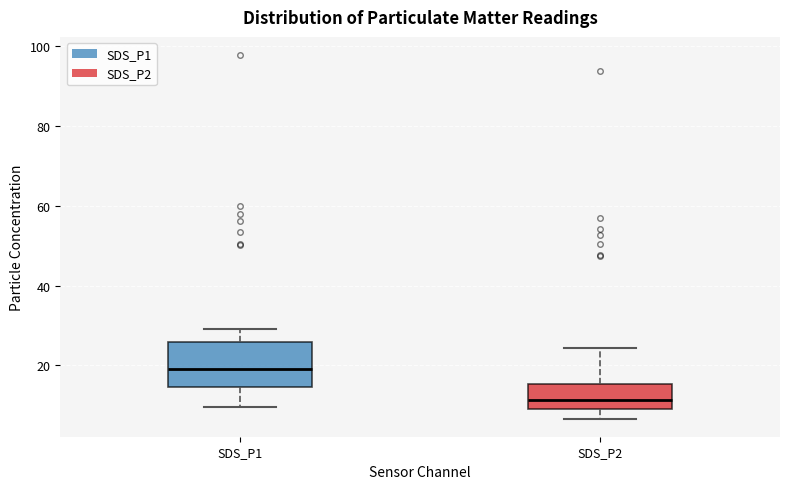

Comparing the boxes themselves (not the whiskers), which one is the tallest?

SDS_P1